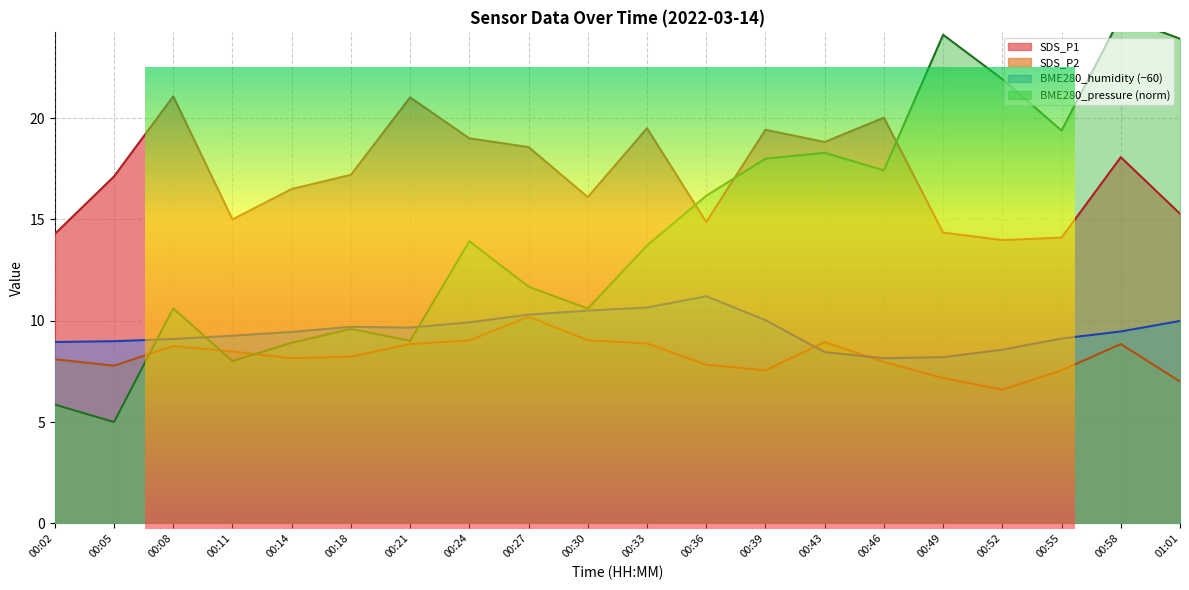

What are all the series names shown in the legend?

SDS_P1, SDS_P2, BME280_humidity, BME280_pressure